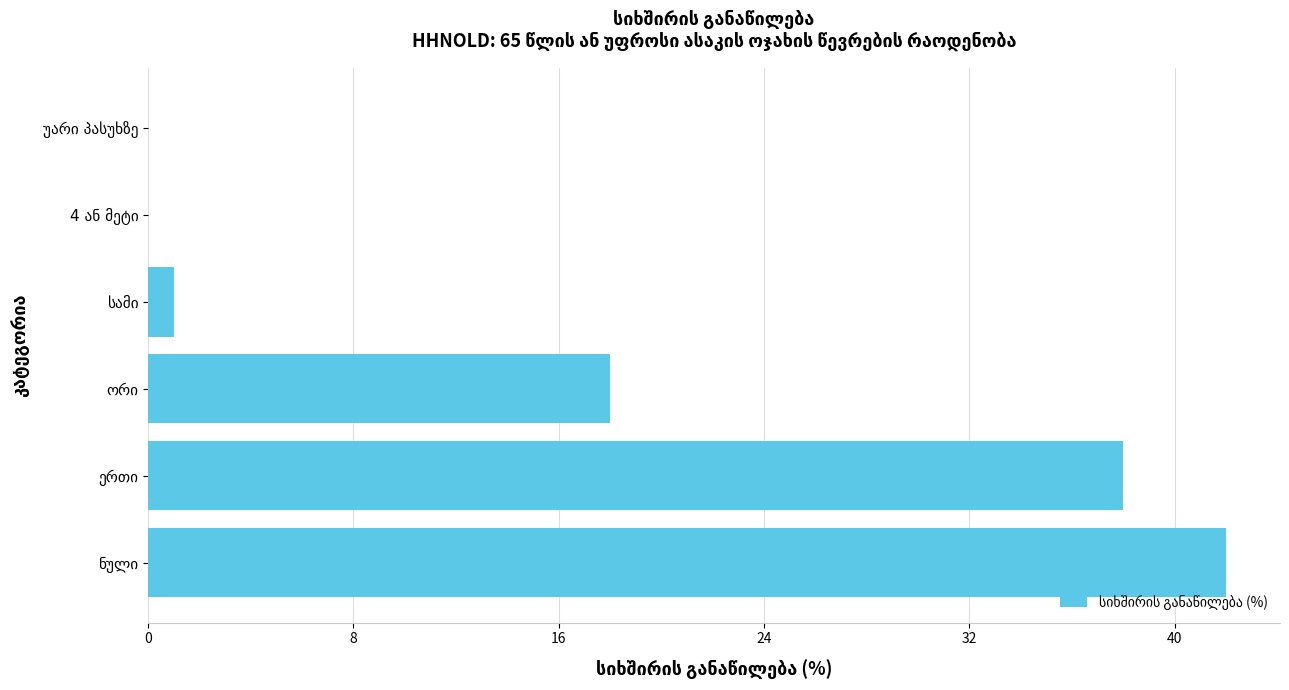

What is the maximum value shown in the chart?

42